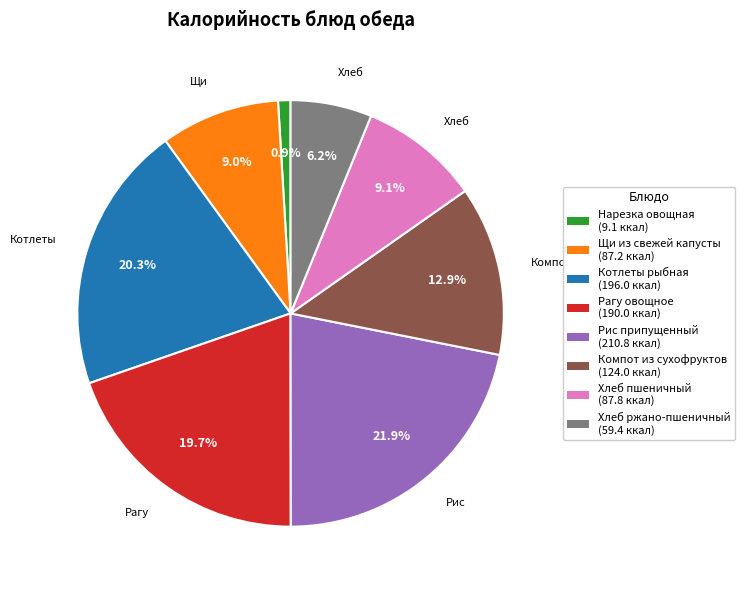

How many segments does this pie chart have?

8